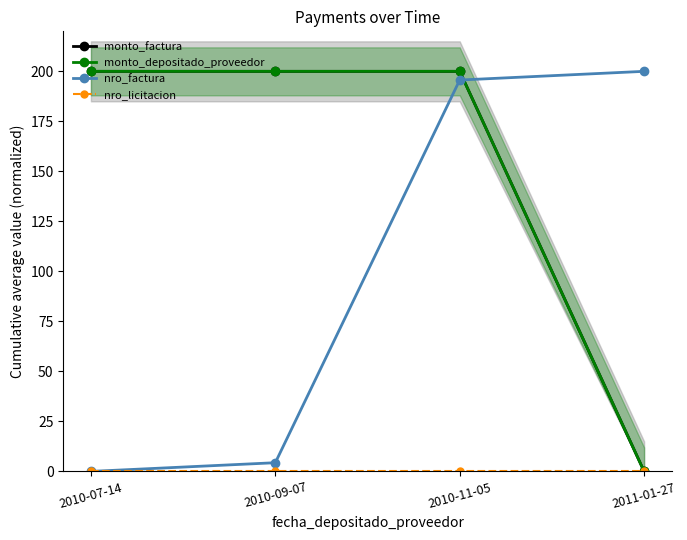

Is it true that monto_depositado_proveedor equals 200.0 at 2010-11-05?

True